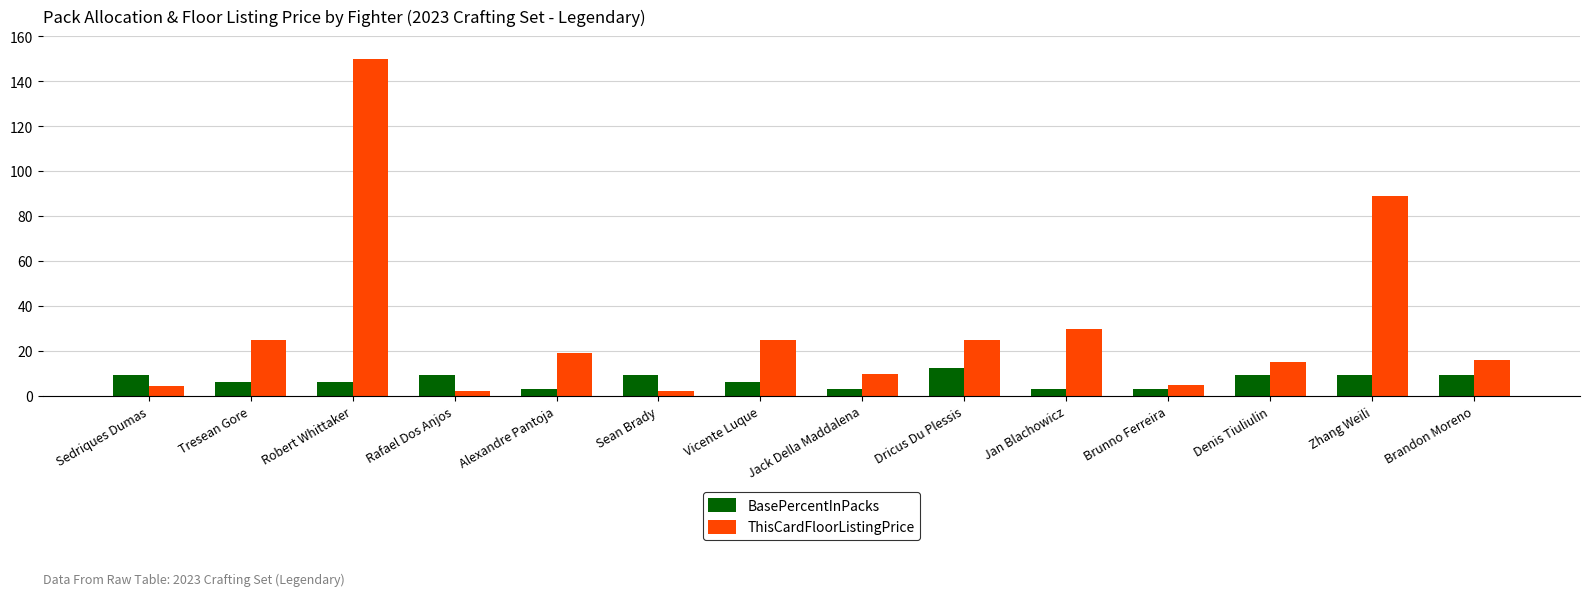

What is the average value of the ThisCardFloorListingPrice series?

29.8